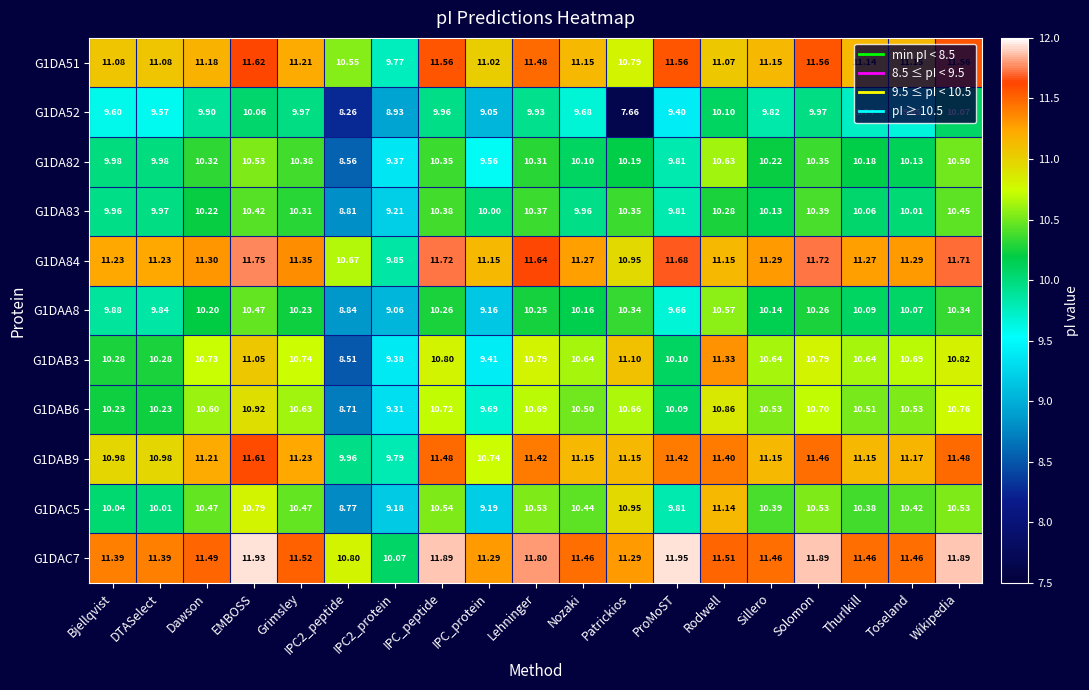

Which category has the highest value across all series?

ProMoST